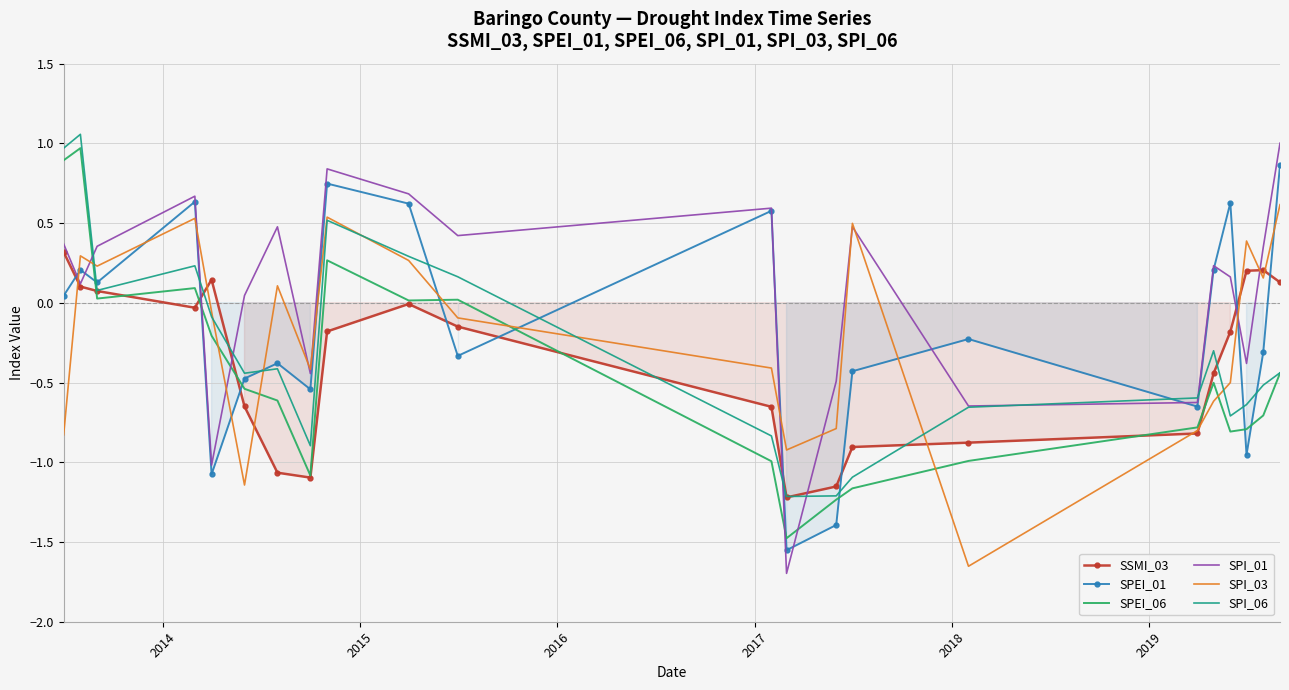

What is the smallest value displayed?

-1.7